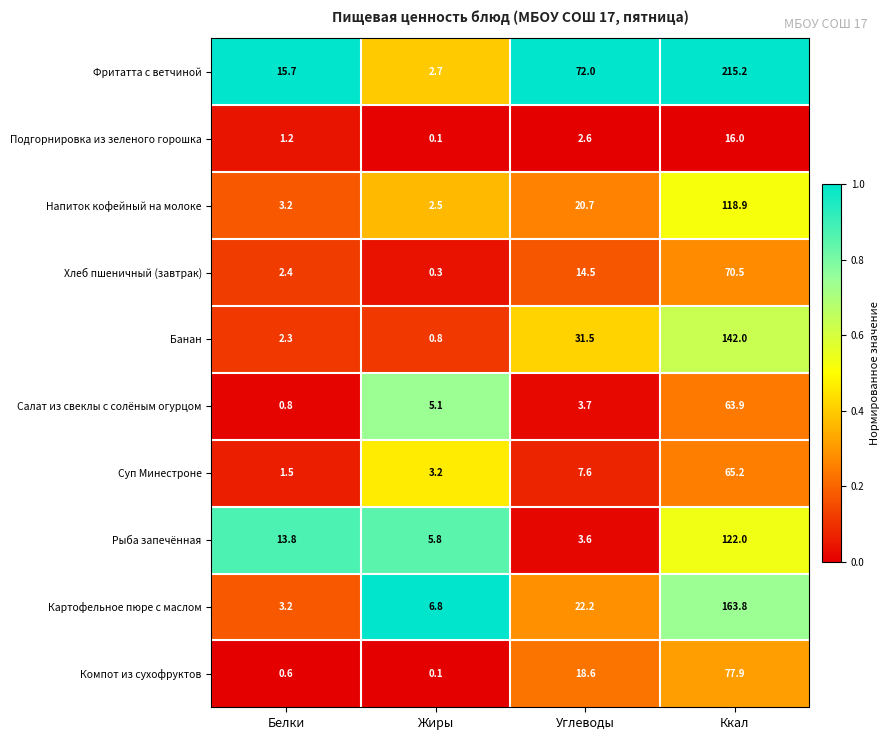

True or false: Банан has a value of 41.0 at Углеводы.

False